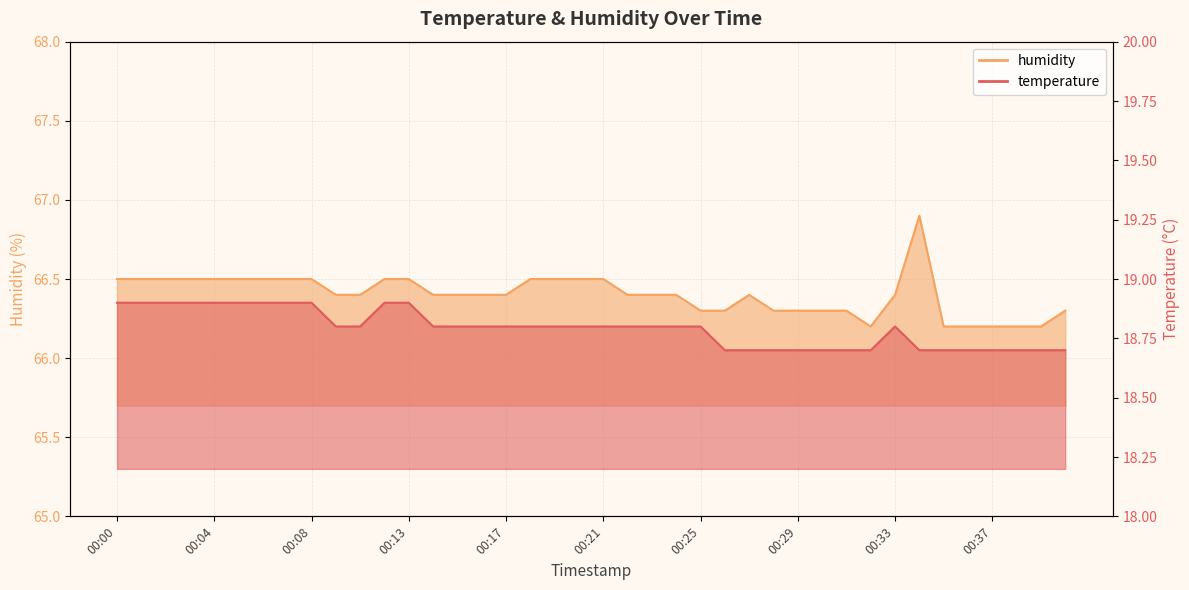

What is the difference between the maximum and minimum values in the temperature series?

0.2